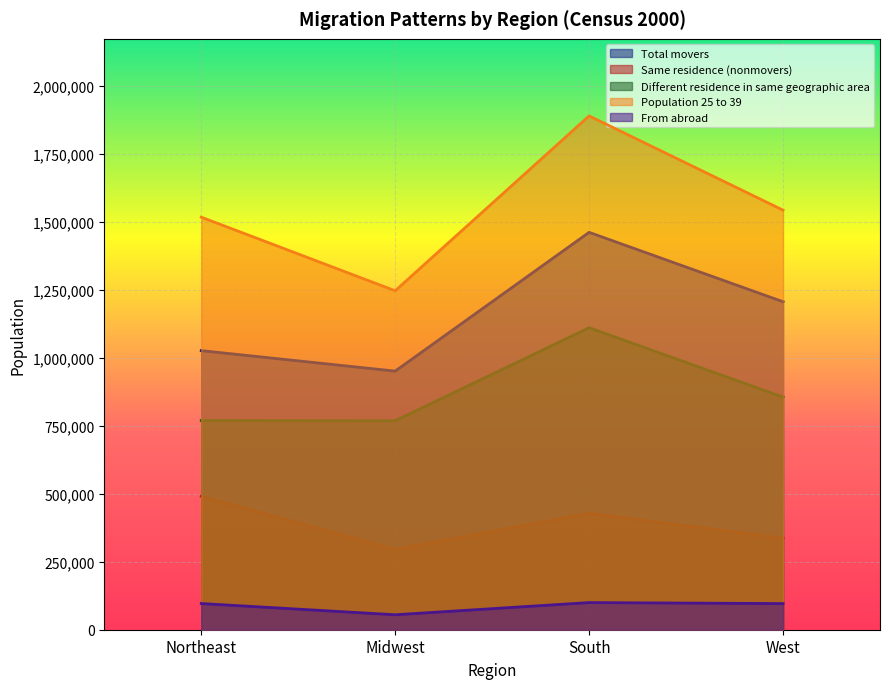

Rank the series by their average value, from highest to lowest.

Population 25 to 39, Total movers, Different residence in same geographic area, Same residence (nonmovers), From abroad